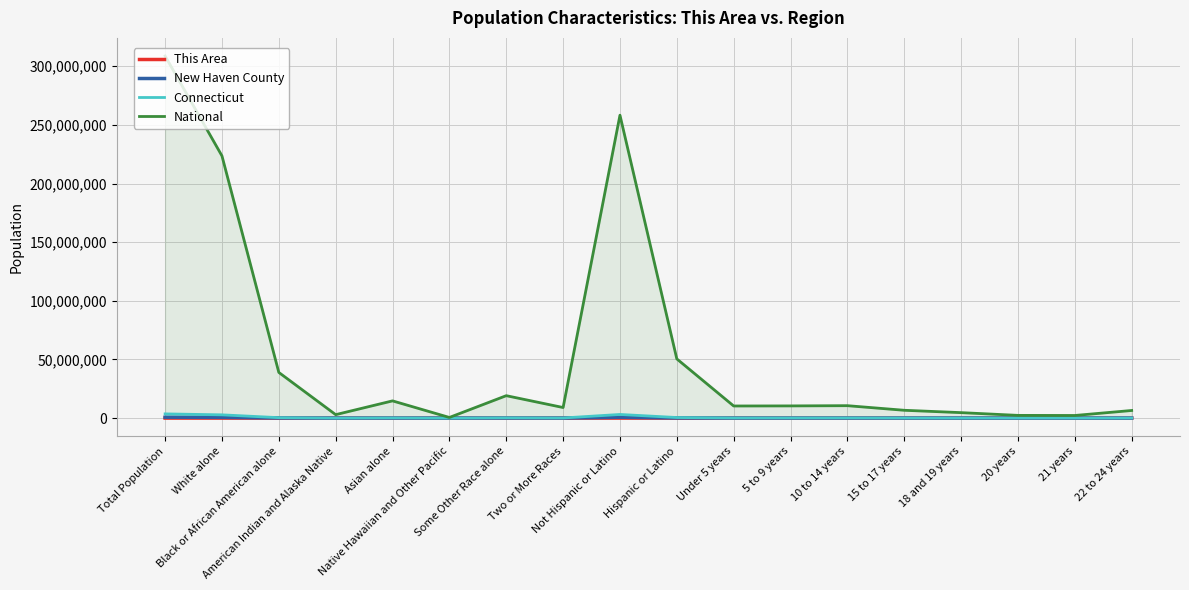

What is the difference between the This Area values at 20 years and 10 to 14 years?

149